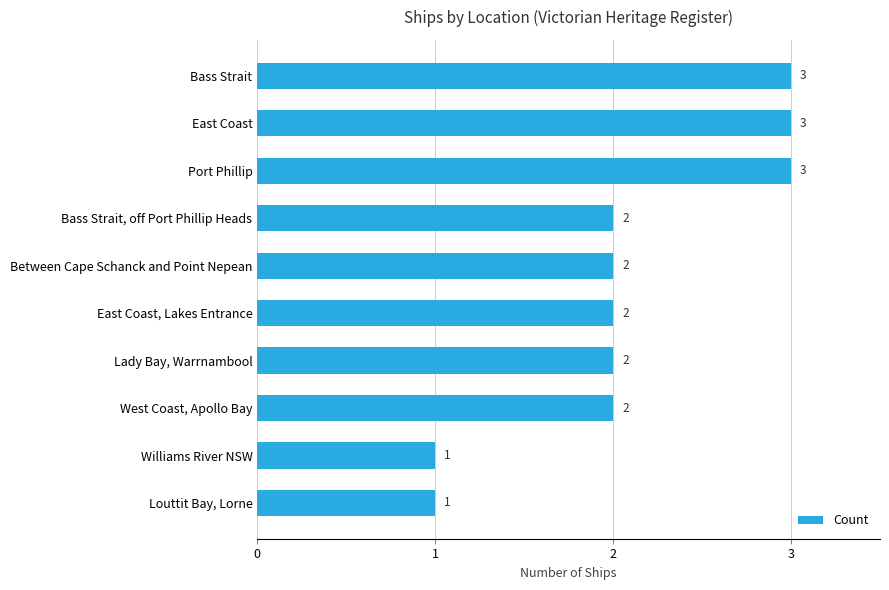

Reading bottom to top, extract all data points from this chart.

1	1	2	2	2	2	2	3	3	3